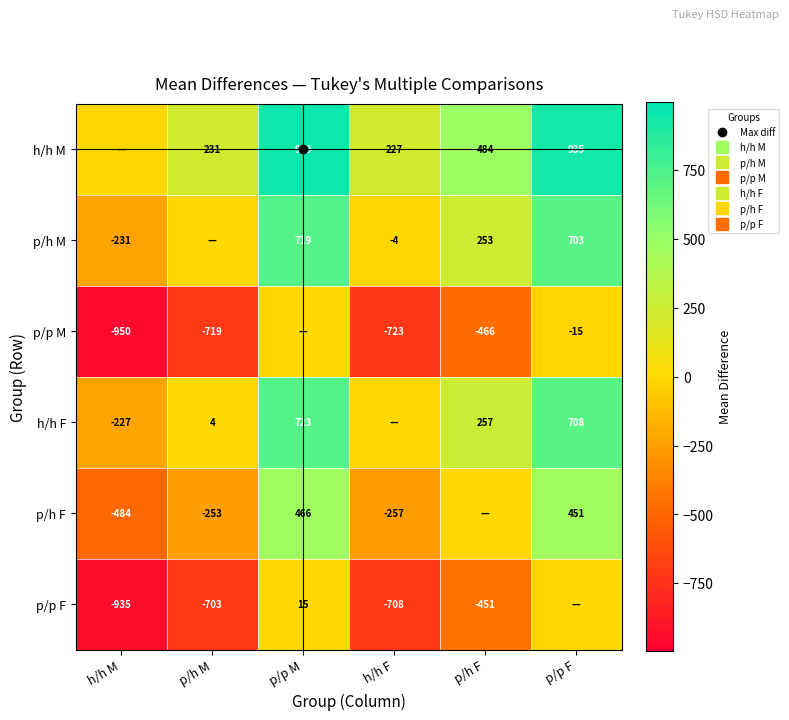

At which label does p/p F first exceed -450?

p/p M